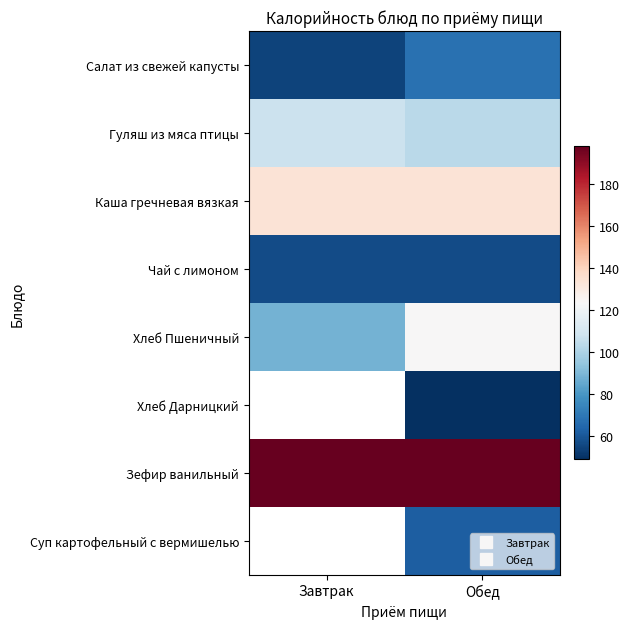

List the labels in order of Суп картофельный с вермишелью value, smallest first.

Завтрак, Обед